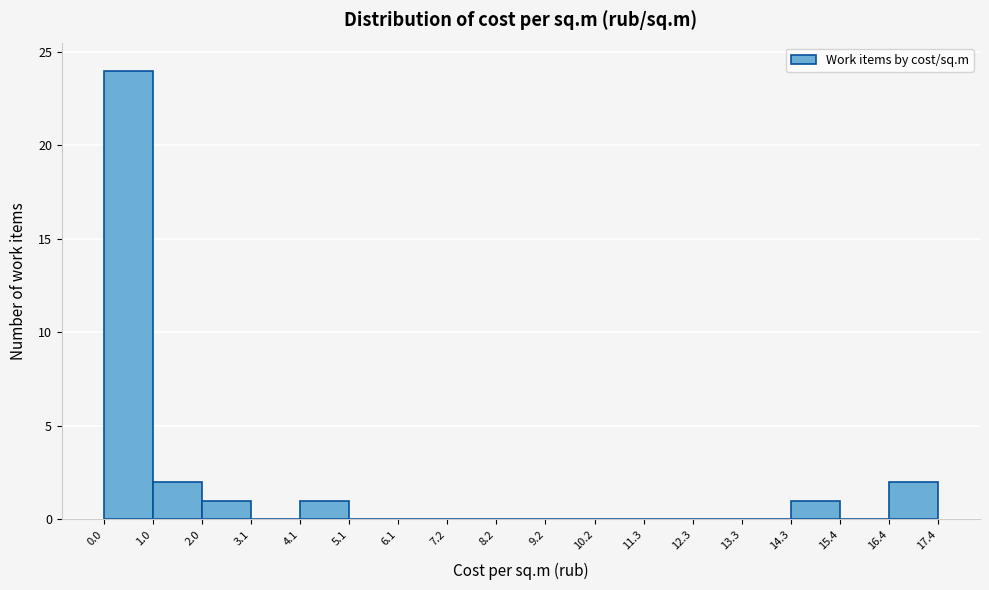

Reading left to right, list every bar in this chart as the range it spans on the x-axis followed by its height. The values are not printed on the chart, so give them approximately, as read against the axis.

0.0 to 1.0: 24
1.0 to 2.0: 2
2.0 to 3.1: 1
3.1 to 4.1: 0
4.1 to 5.1: 1
5.1 to 6.1: 0
6.1 to 7.2: 0
7.2 to 8.2: 0
8.2 to 9.2: 0
9.2 to 10.2: 0
10.2 to 11.3: 0
11.3 to 12.3: 0
12.3 to 13.3: 0
13.3 to 14.3: 0
14.3 to 15.4: 1
15.4 to 16.4: 0
16.4 to 17.4: 2